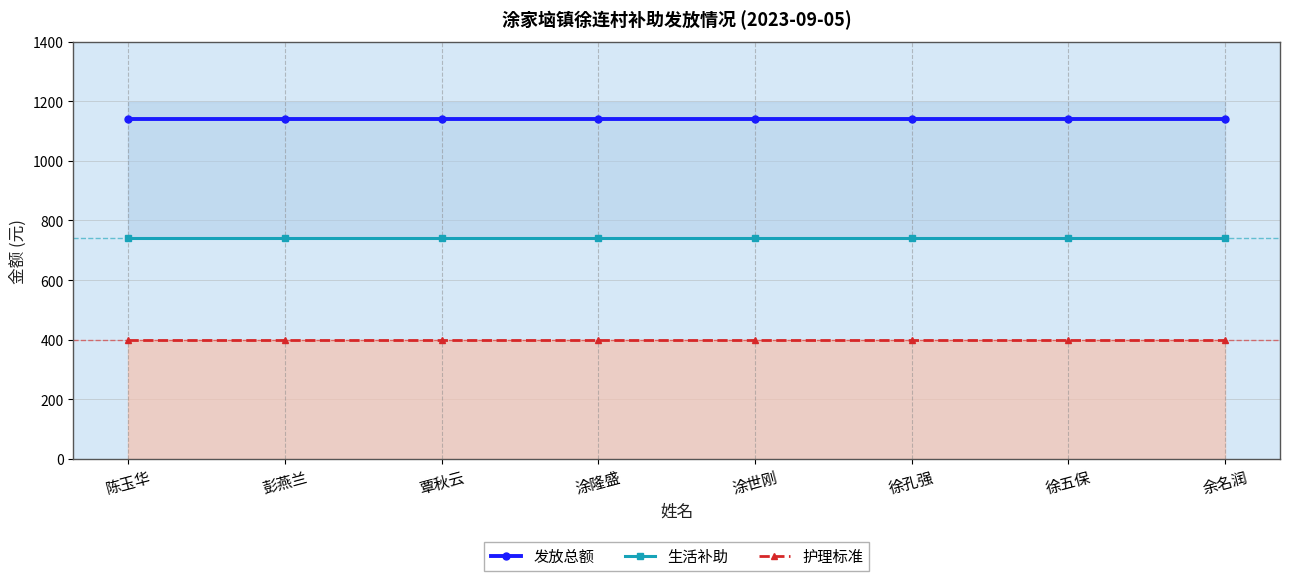

What is the sum of all 发放总额 values?

9120